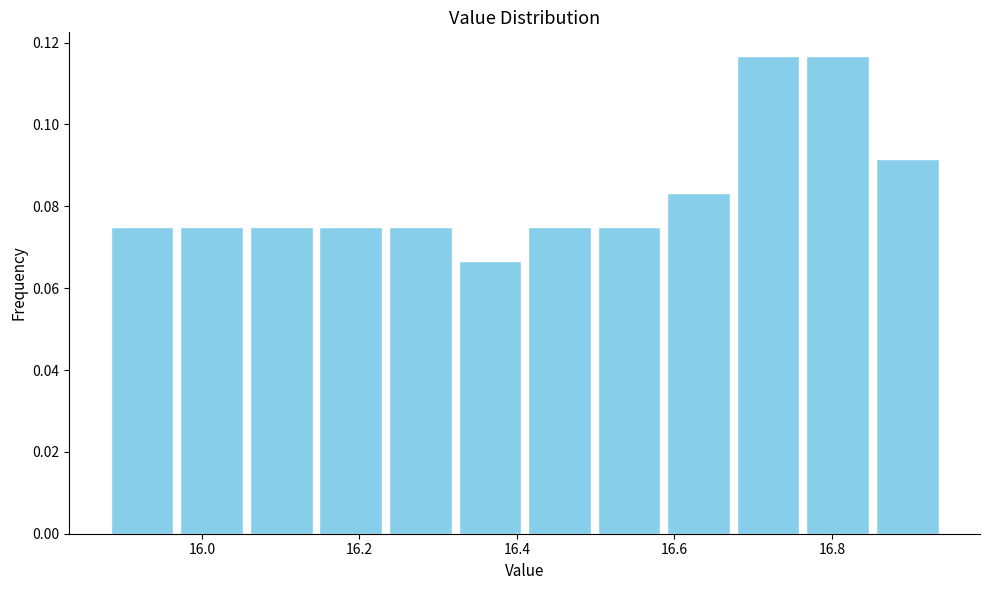

Reading left to right, list every bar in this chart as the range it spans on the x-axis followed by its height. Neither the bar edges nor the heights are printed on the chart, so give them approximately, as read against the axes.

15.88 to 15.96: 0.076
15.96 to 16.06: 0.076
16.06 to 16.14: 0.076
16.14 to 16.24: 0.076
16.24 to 16.32: 0.076
16.32 to 16.42: 0.066
16.42 to 16.50: 0.076
16.50 to 16.58: 0.076
16.58 to 16.68: 0.084
16.68 to 16.76: 0.116
16.76 to 16.86: 0.116
16.86 to 16.94: 0.092